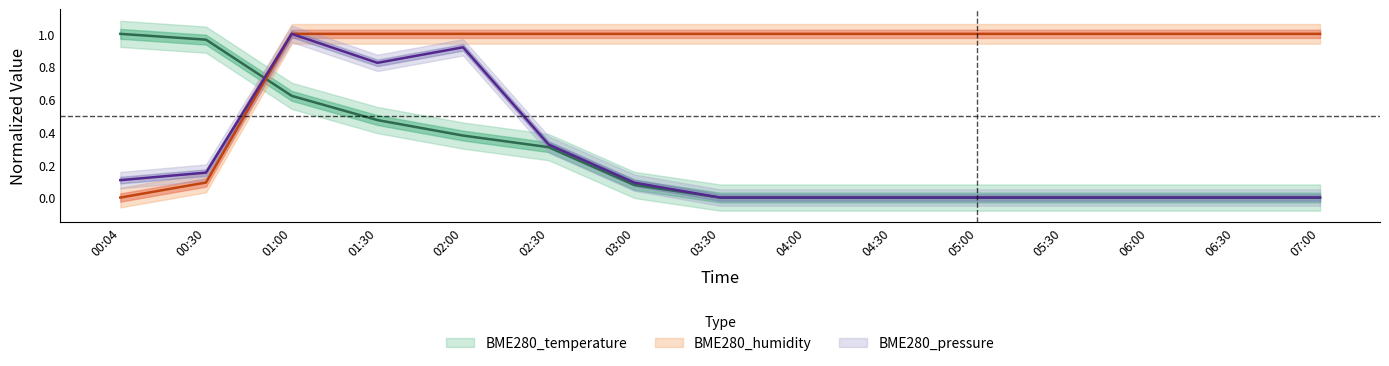

Reading left to right, list all the values displayed in this chart.

BME280_temperature: 1.0	1.0	0.6	0.5	0.4	0.3	0.1	0.0	0.0	0.0	0.0	0.0	0.0	0.0	0.0
BME280_humidity: 0.0	0.1	1.0	1.0	1.0	1.0	1.0	1.0	1.0	1.0	1.0	1.0	1.0	1.0	1.0
BME280_pressure_norm: 0.1	0.2	1.0	0.8	0.9	0.3	0.1	0.0	0.0	0.0	0.0	0.0	0.0	0.0	0.0